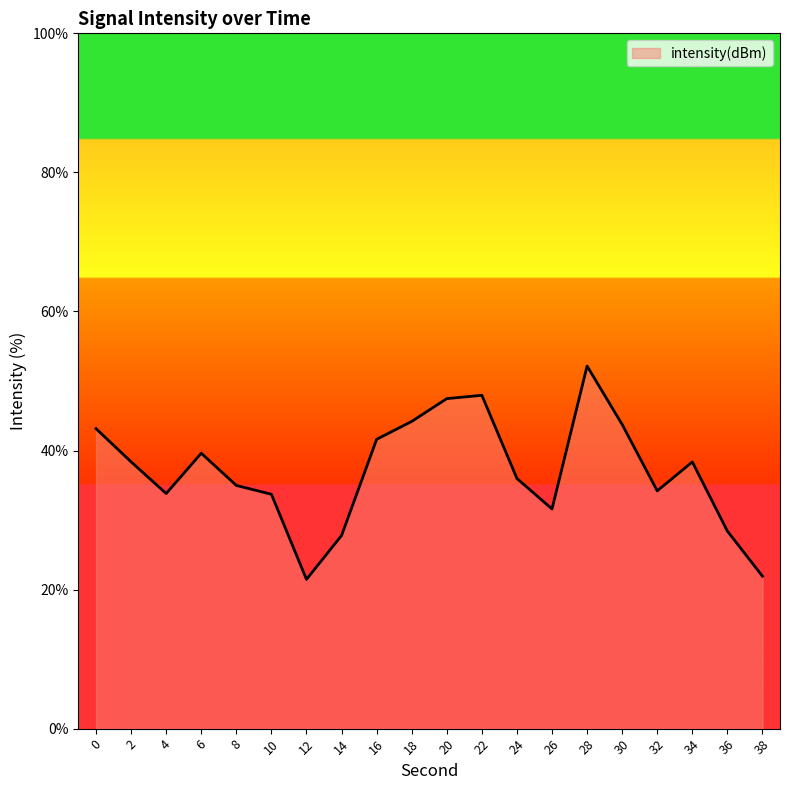

What is the smallest value displayed?

21.5